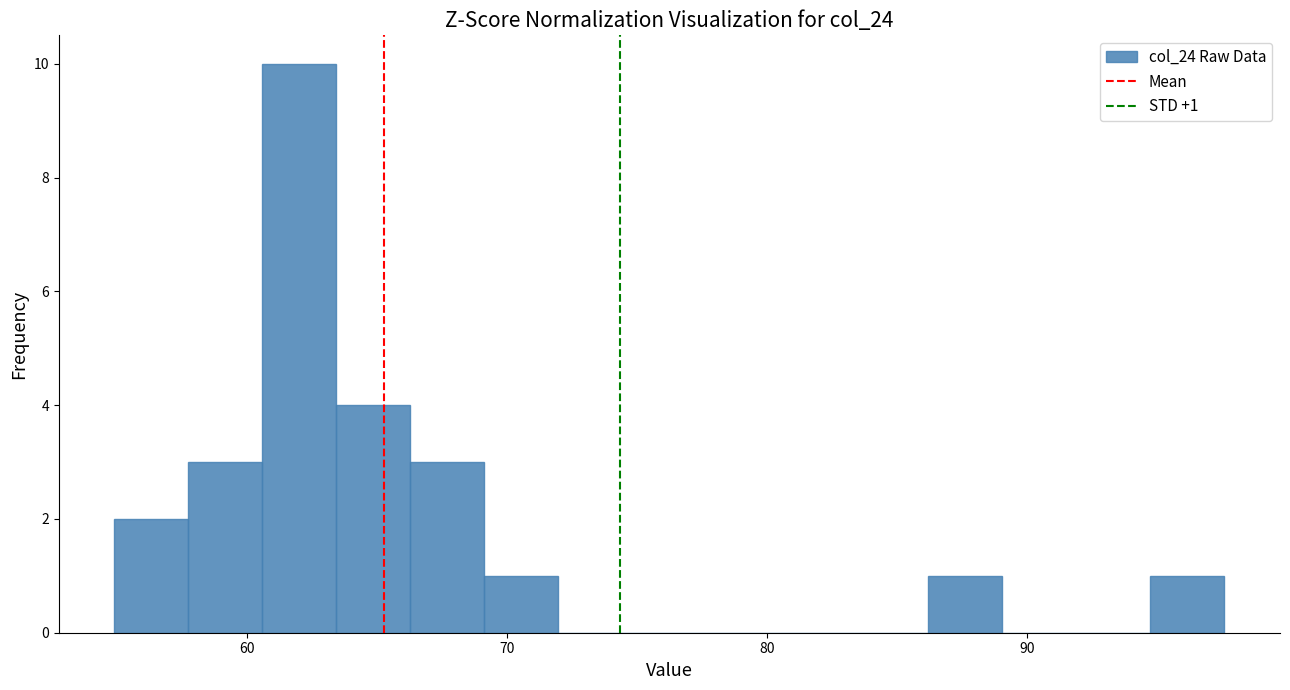

Read against the x-axis, roughly where is the centre of the tallest bar?

62